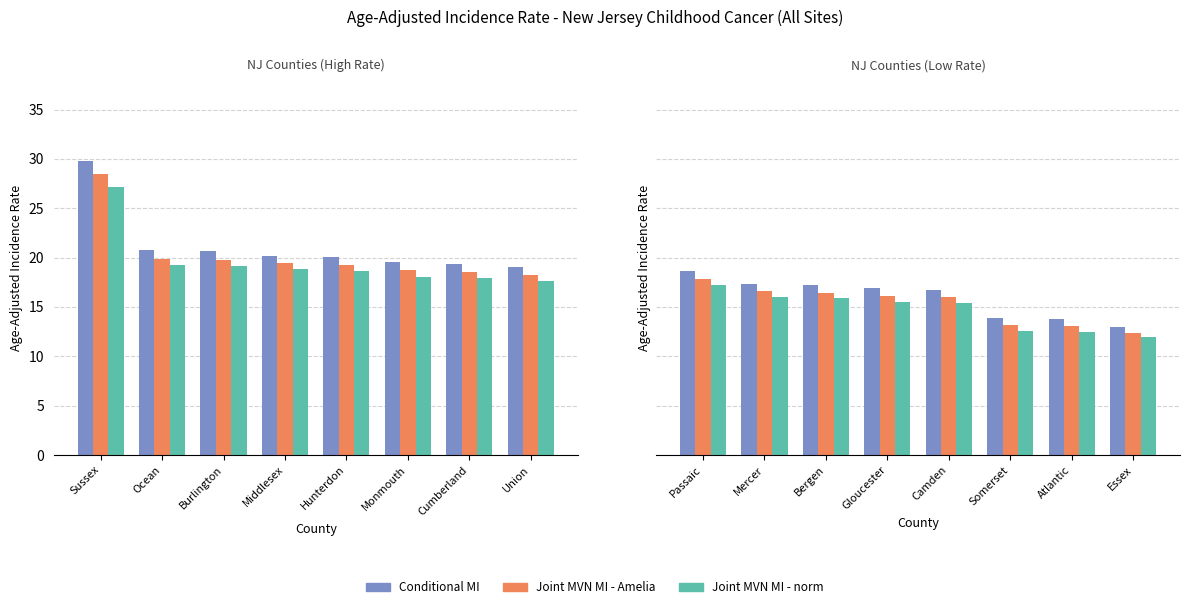

Between Middlesex and Cumberland, which series saw the biggest shift?

Conditional MI